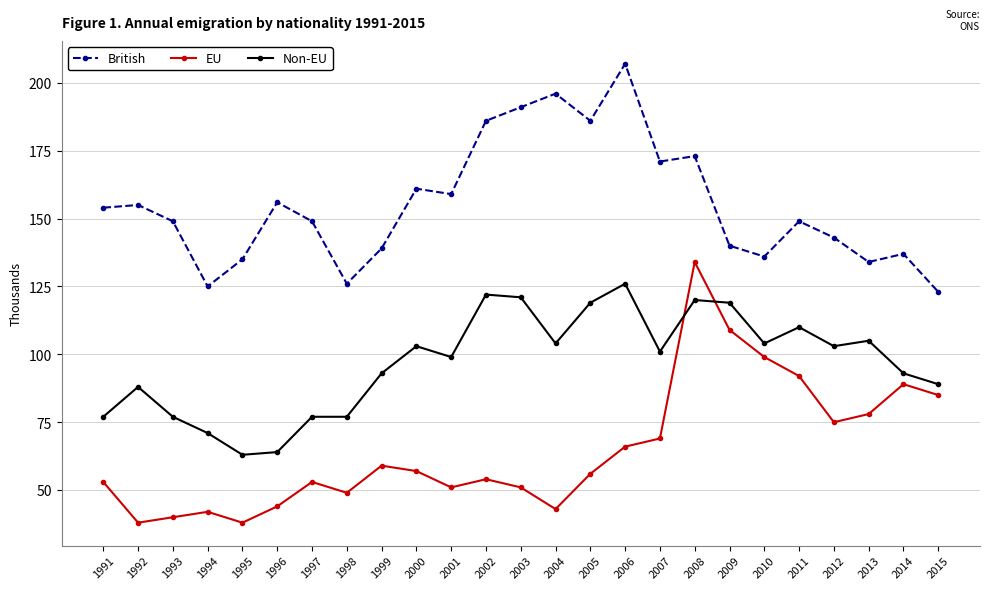

What is the difference between the maximum and minimum values in the EU series?

96